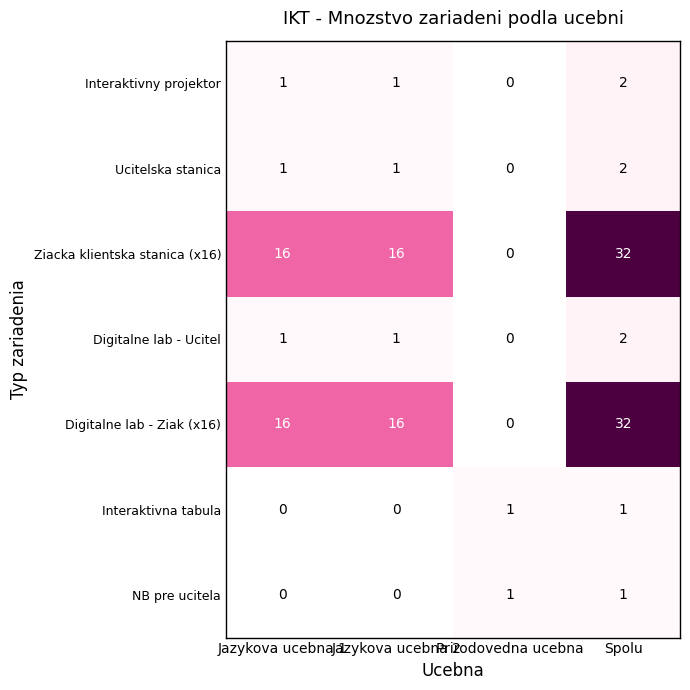

Count the number of data series in this chart.

7